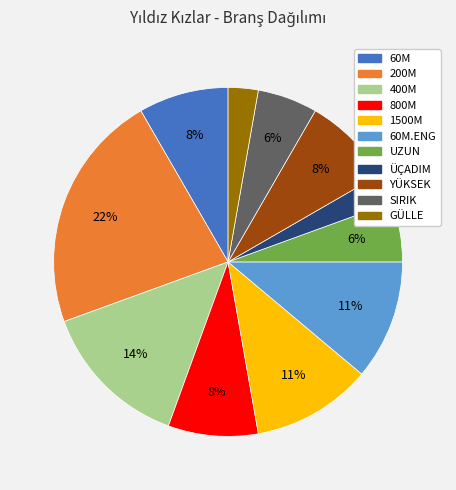

Is there a majority slice in this chart?

No